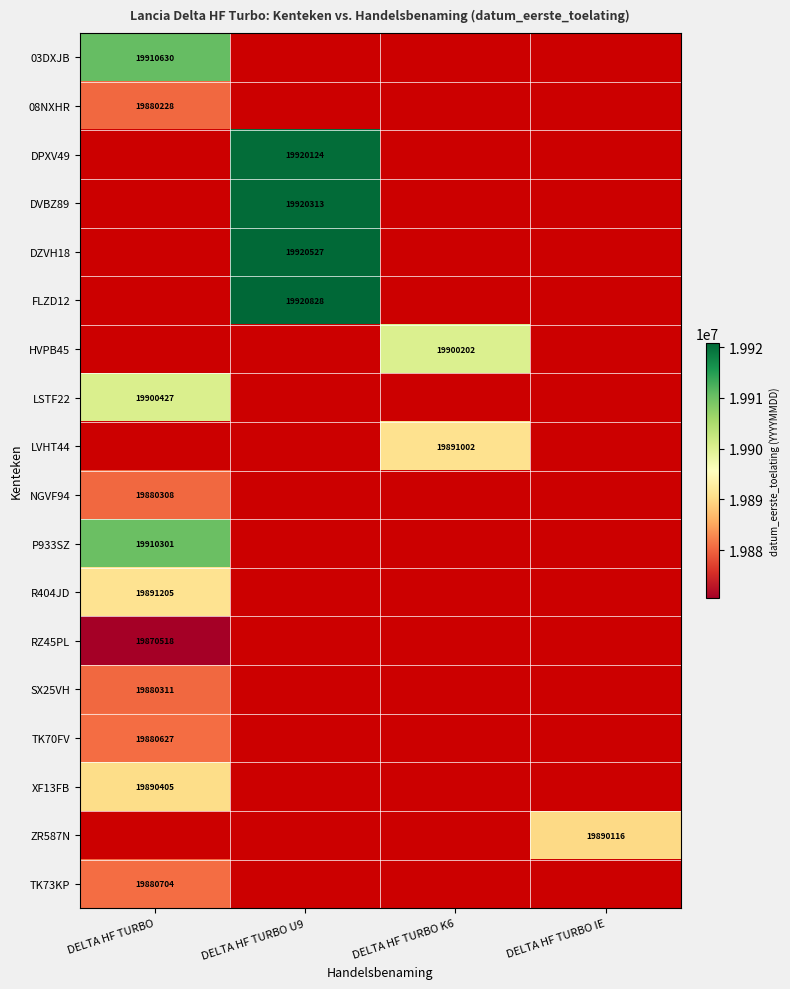

At which category does the chart reach its minimum across all series?

DELTA HF TURBO